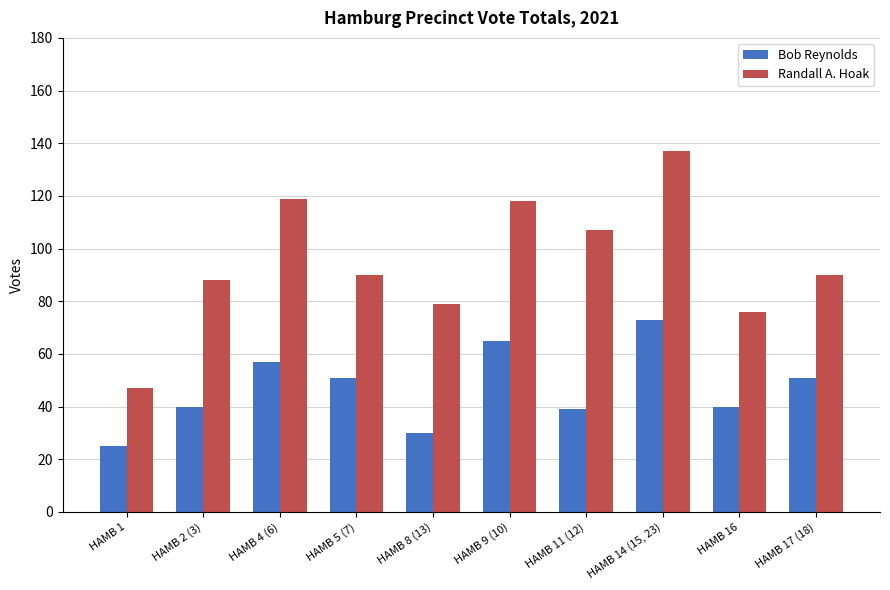

Where does the Randall A. Hoak series first go above 90?

HAMB 4 (6)